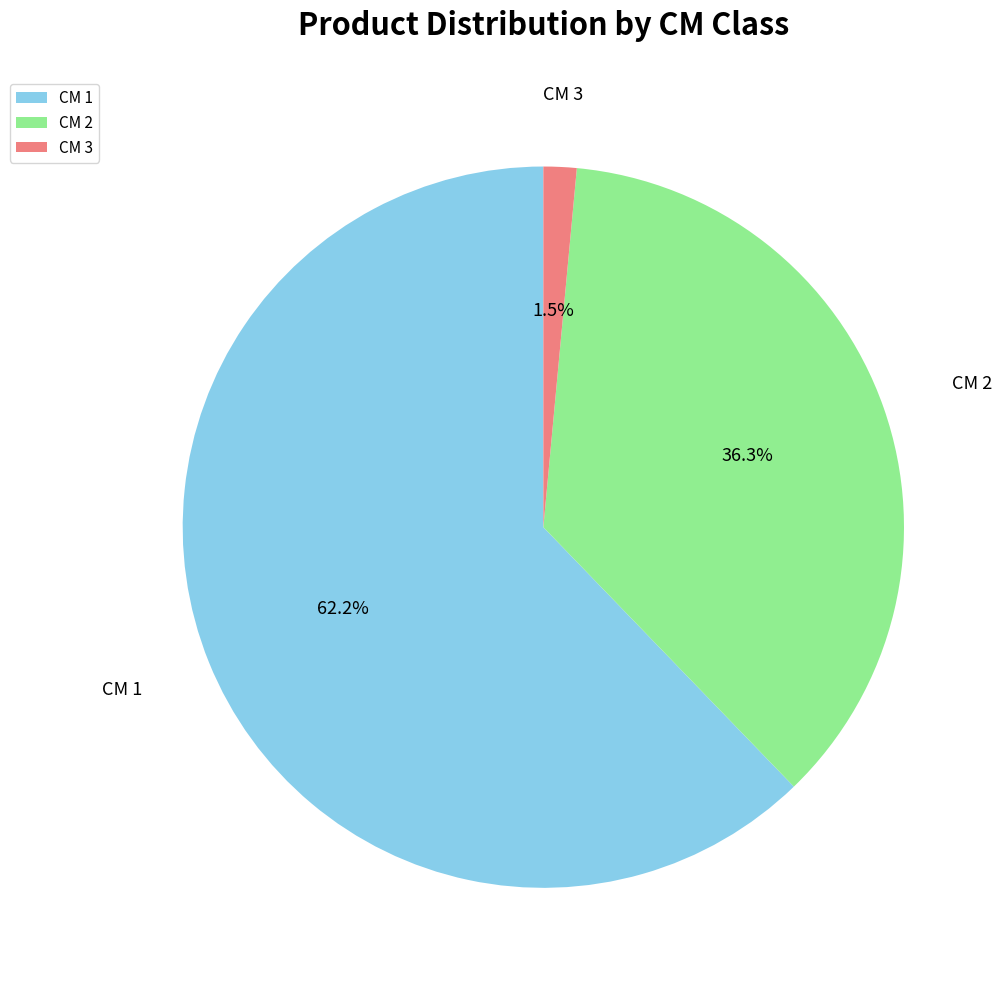

What is the total percentage of CM 3 and CM 1?

63.7%